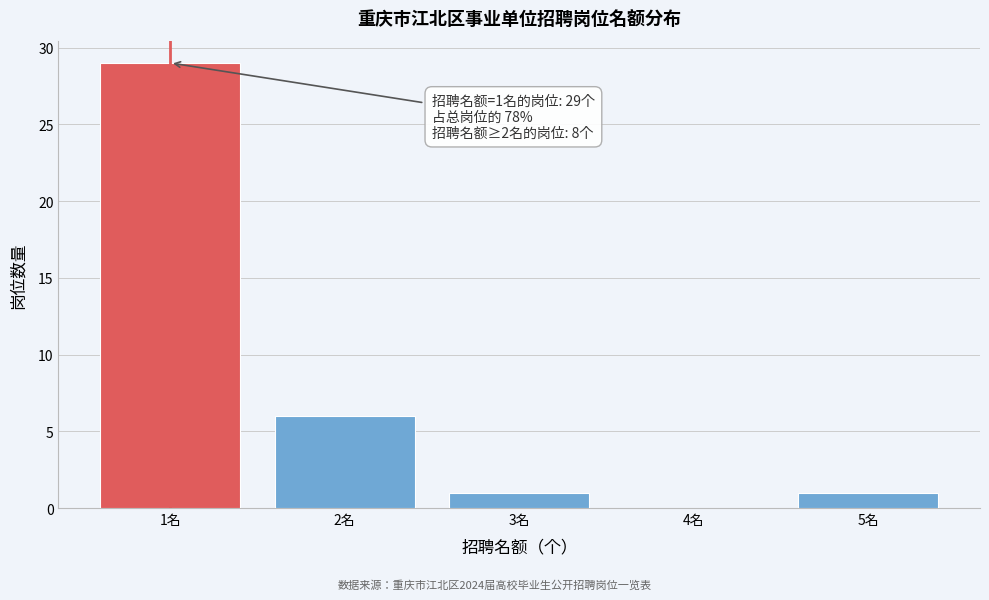

Over which range of the x-axis is the bar tallest?

0.5 to 1.5